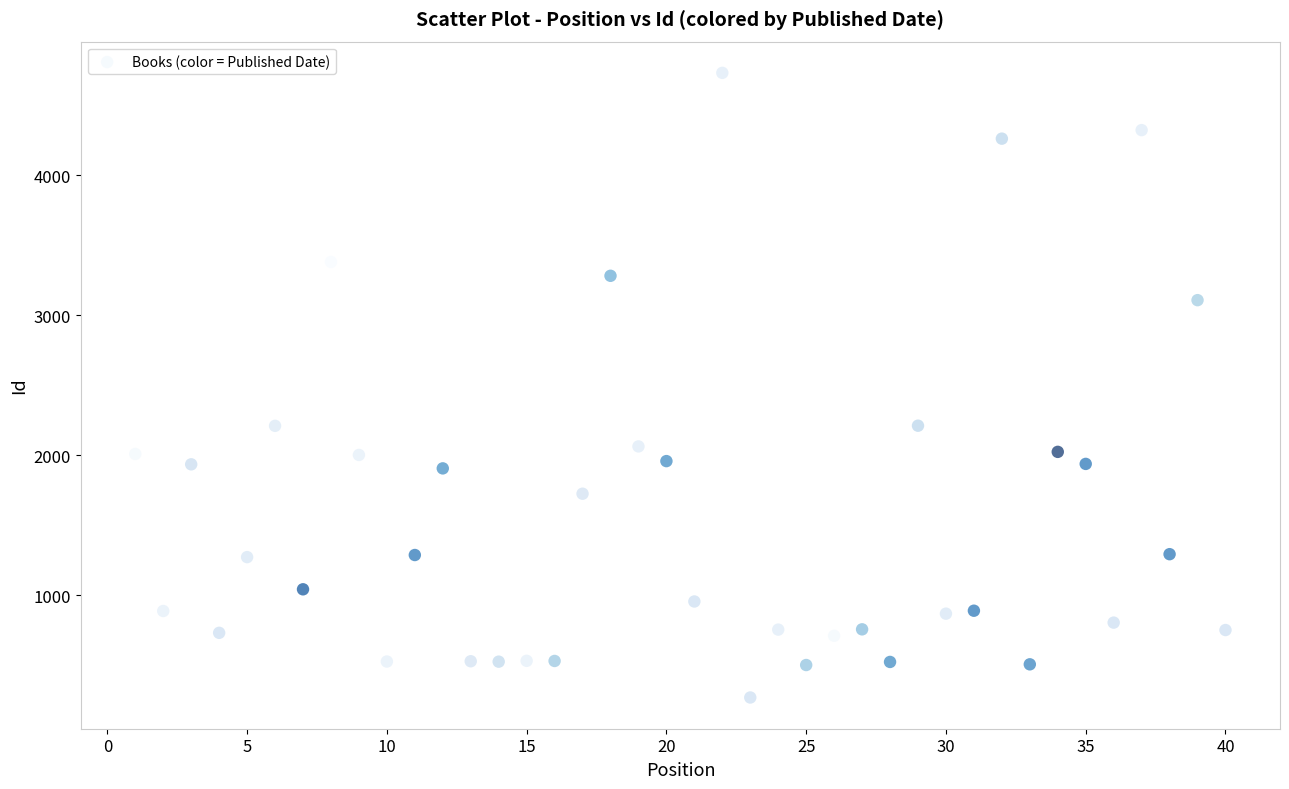

What is the range of Y values (max minus min)?

4463